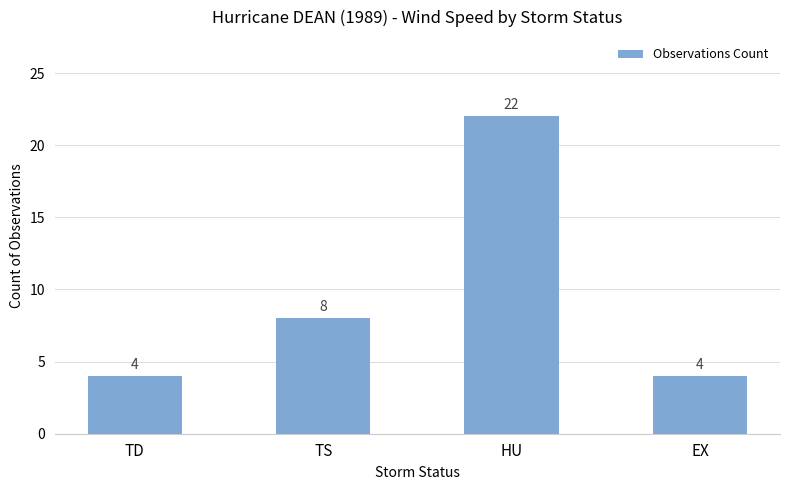

What is the change in value from TD to TS?

+4